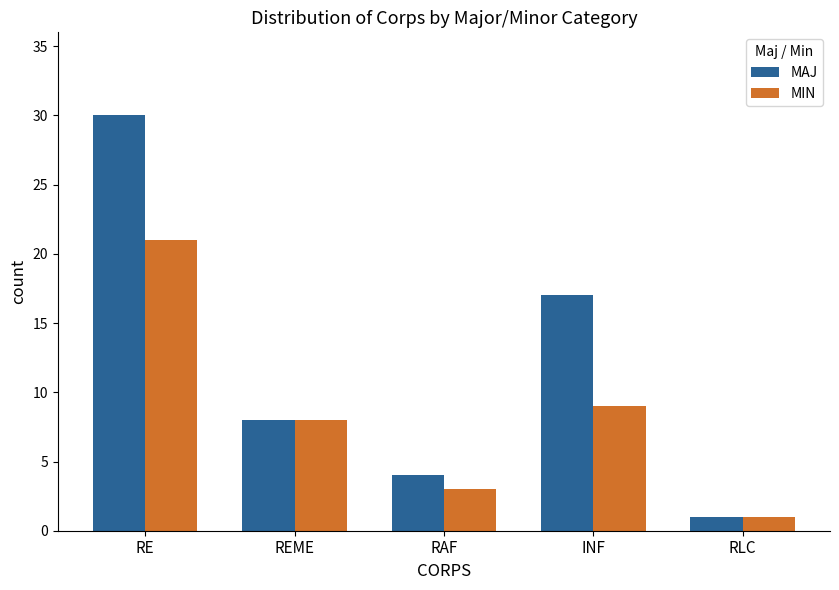

What is the difference between the highest and lowest values at RE?

9